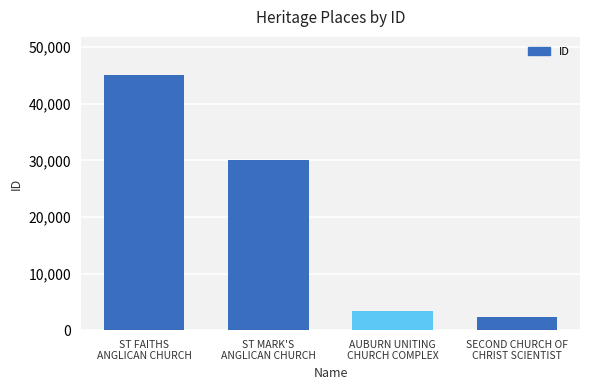

Which category has the highest value across all series?

ST FAITHS
ANGLICAN CHURCH